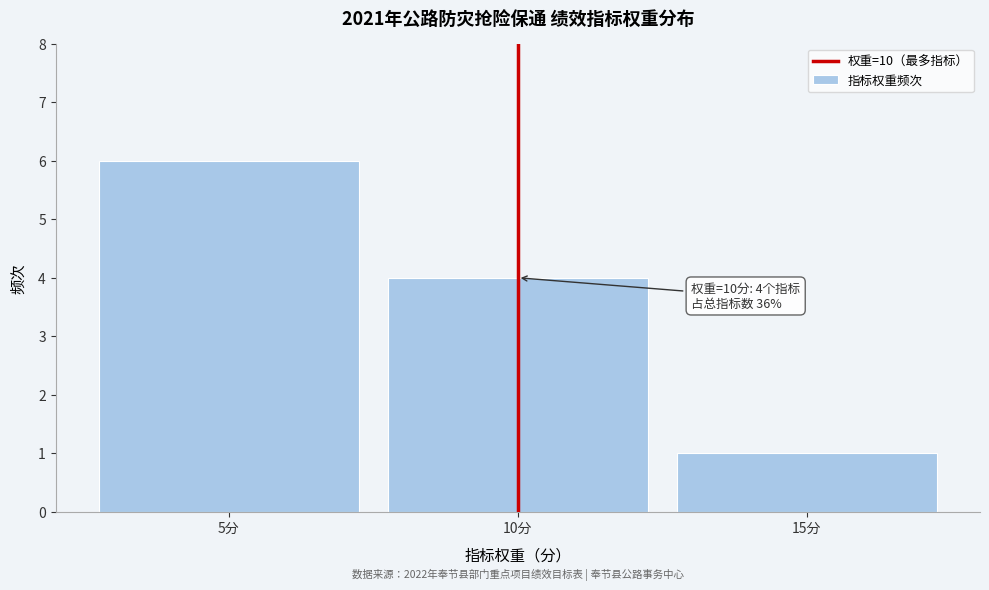

Reading right to left, extract all data points from this chart.

15分=1	10分=4	5分=6